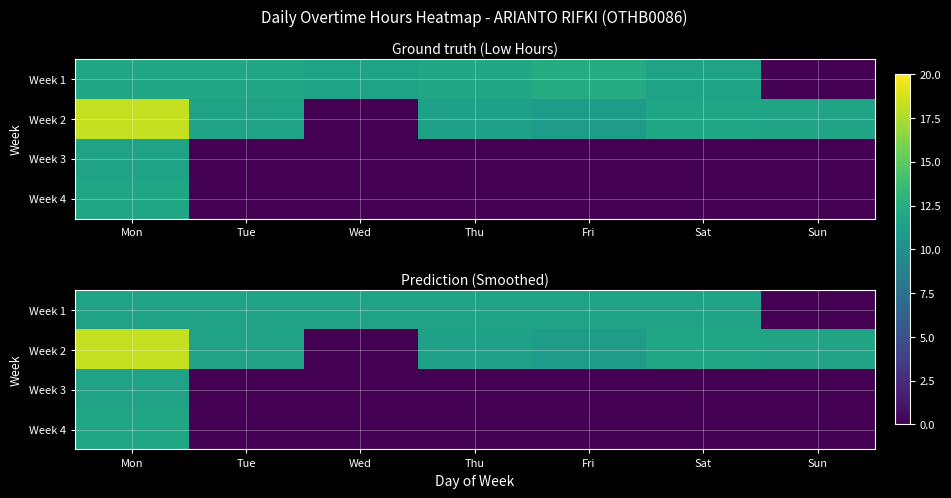

What is the difference between the maximum and minimum values in the Week 3 series?

11.5